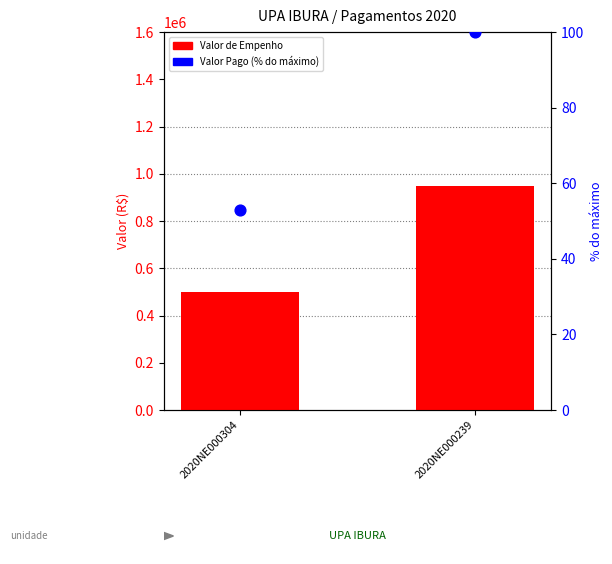

Which series contains the highest Y value?

Valor de Empenho